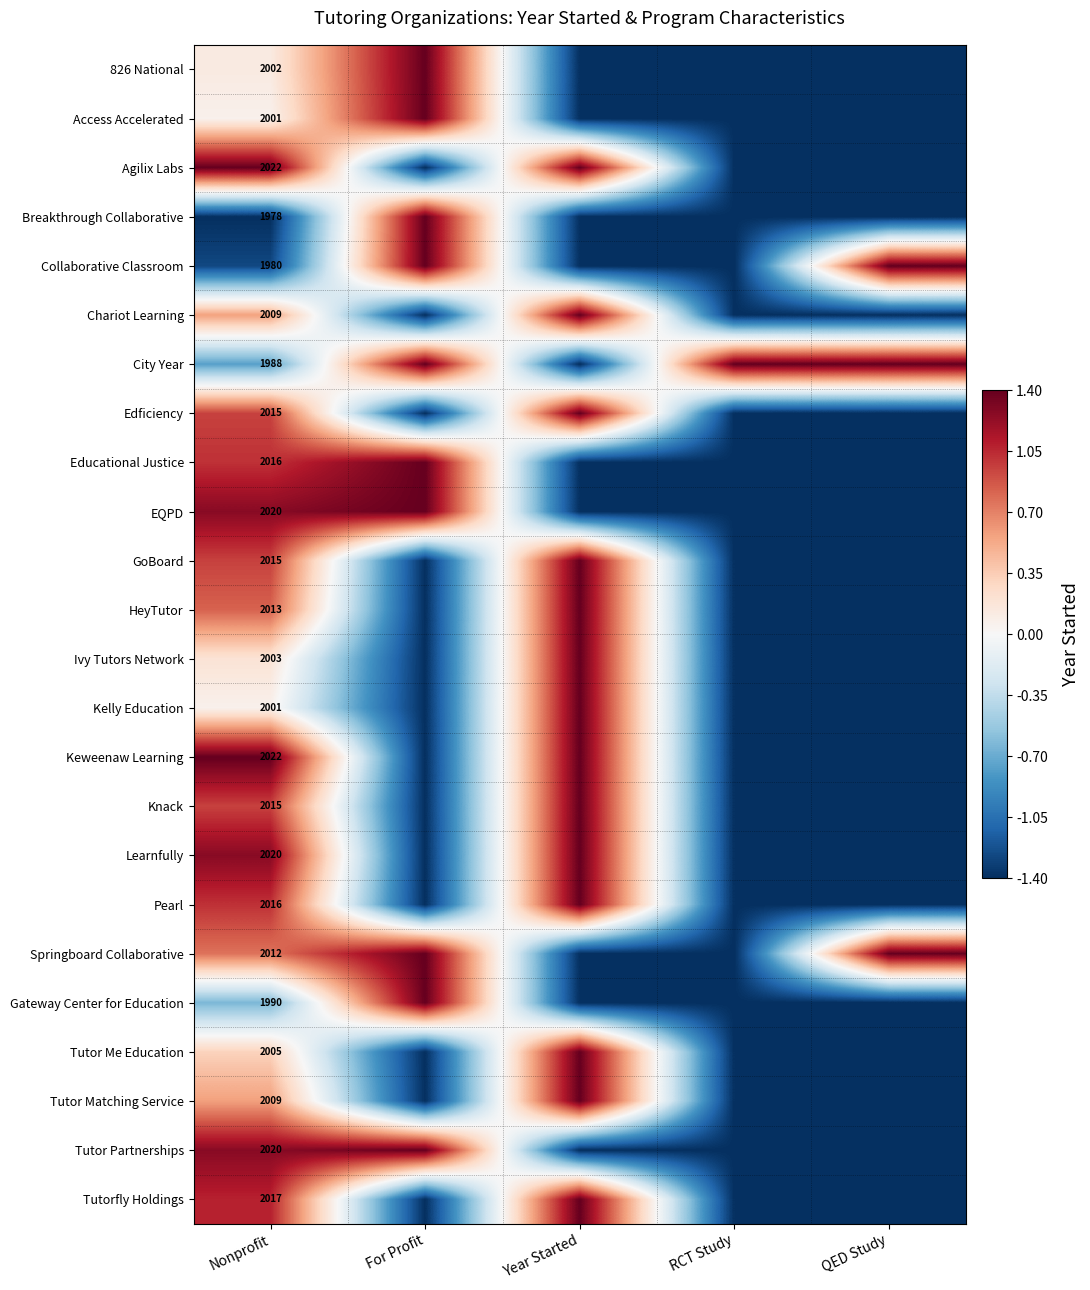

Between RCT Study and QED Study, which is larger?

RCT Study